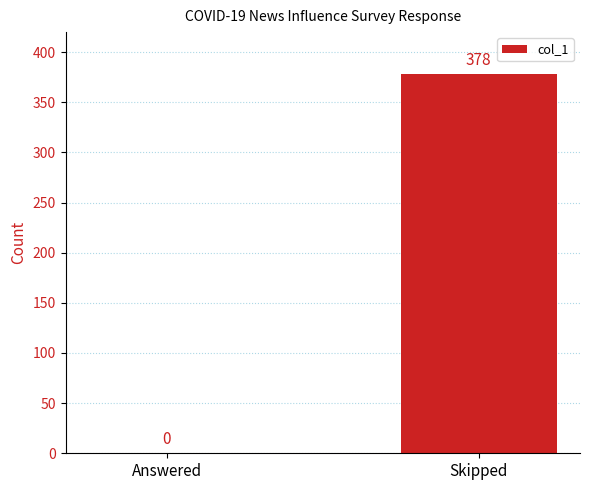

Are the bars horizontal?

No